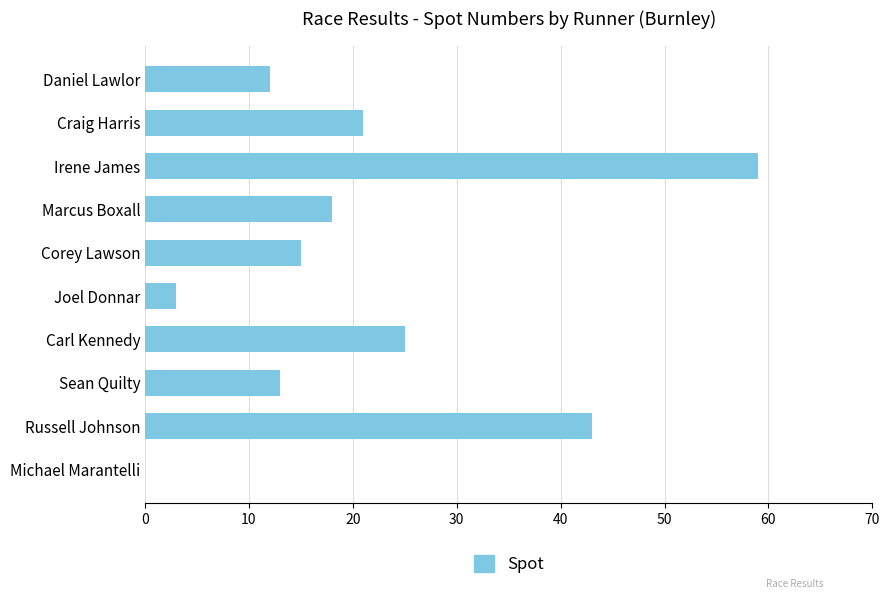

Where is the data nearest to the value 29?

Carl Kennedy